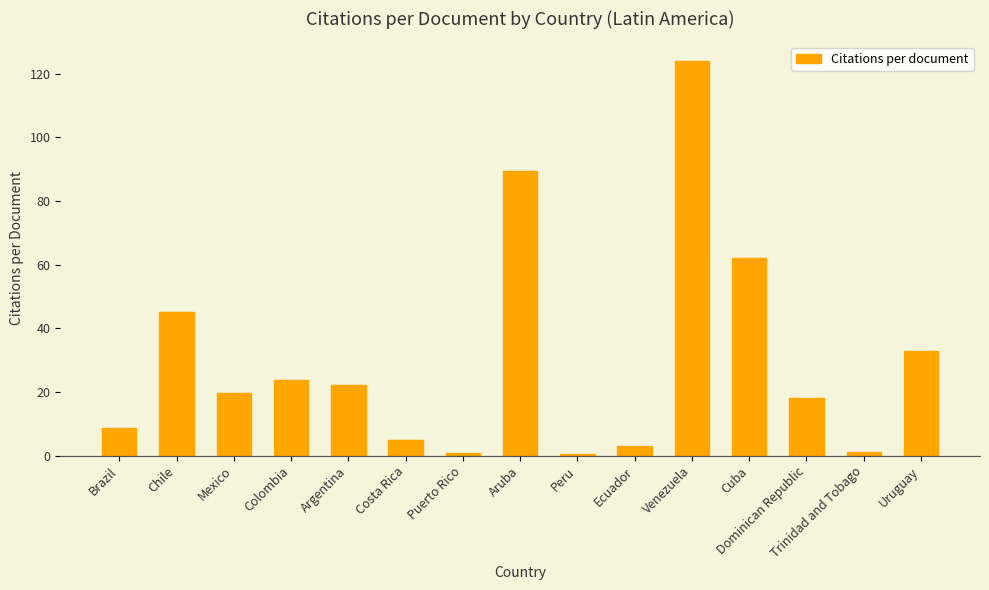

What is the label of the 13th bar from the right?

Mexico